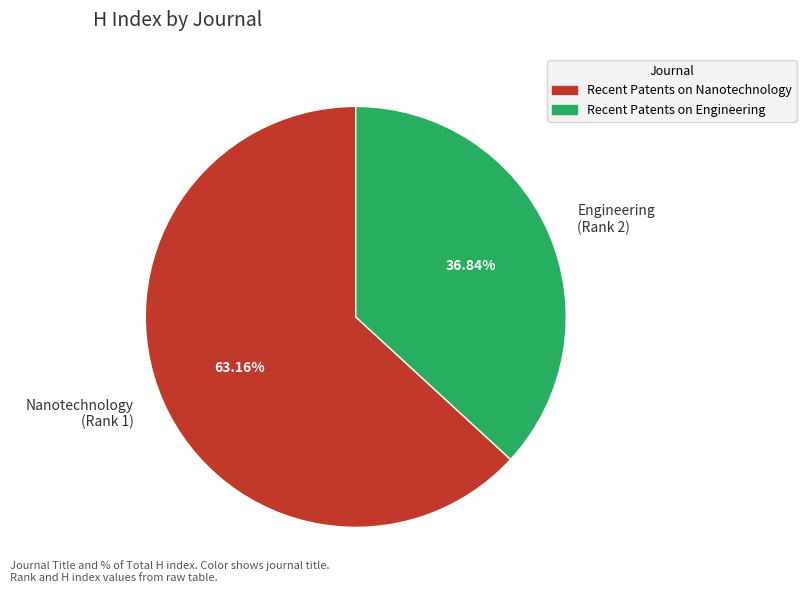

Approximately how many times larger is the value at Nanotechnology (Rank 1) compared to Engineering (Rank 2)?

1.7